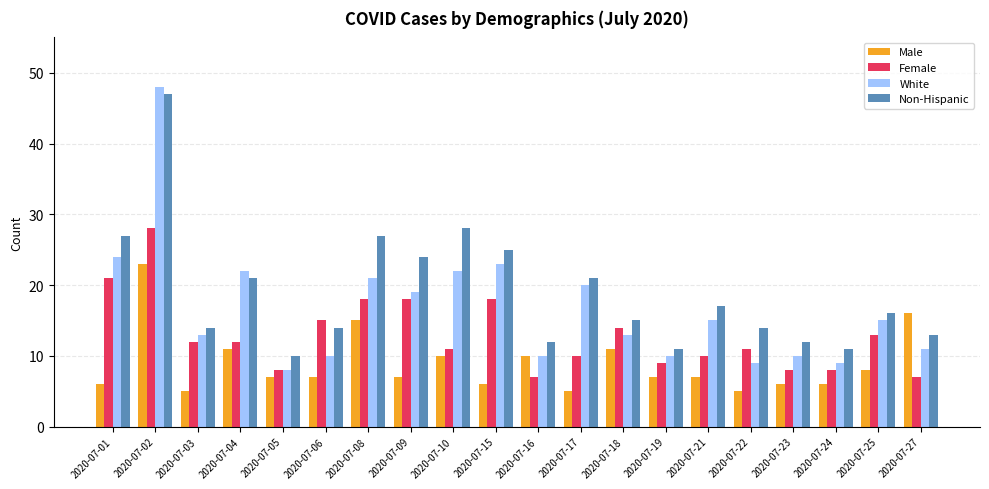

The Male series shows 36 at 2020-07-02. True or false?

False